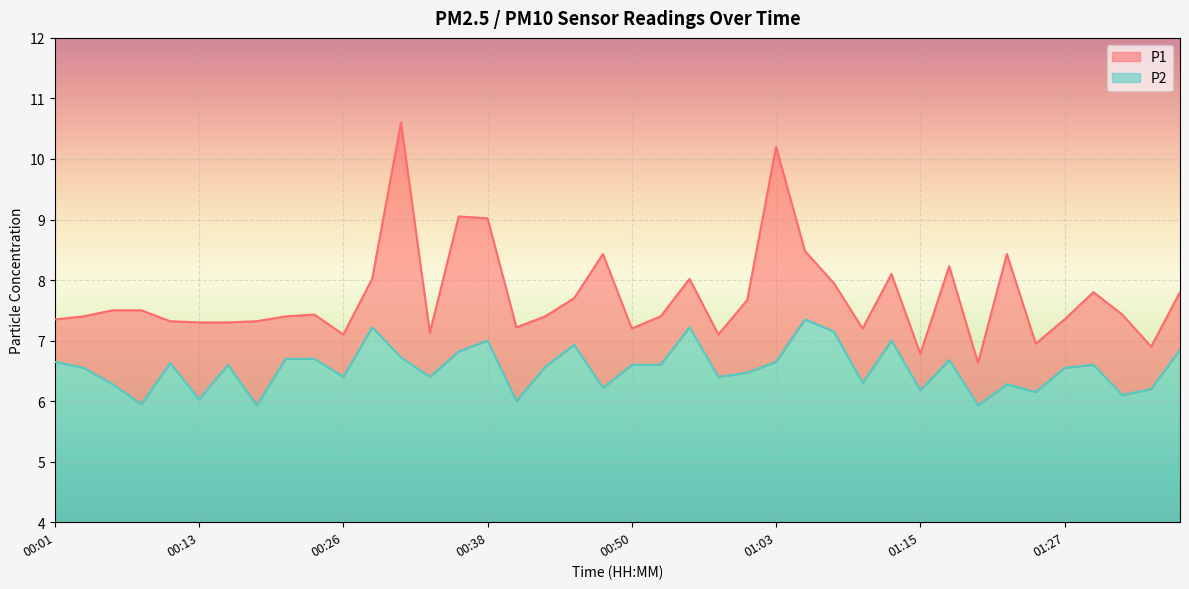

True or false: P2 and P1 intersect in this chart.

False